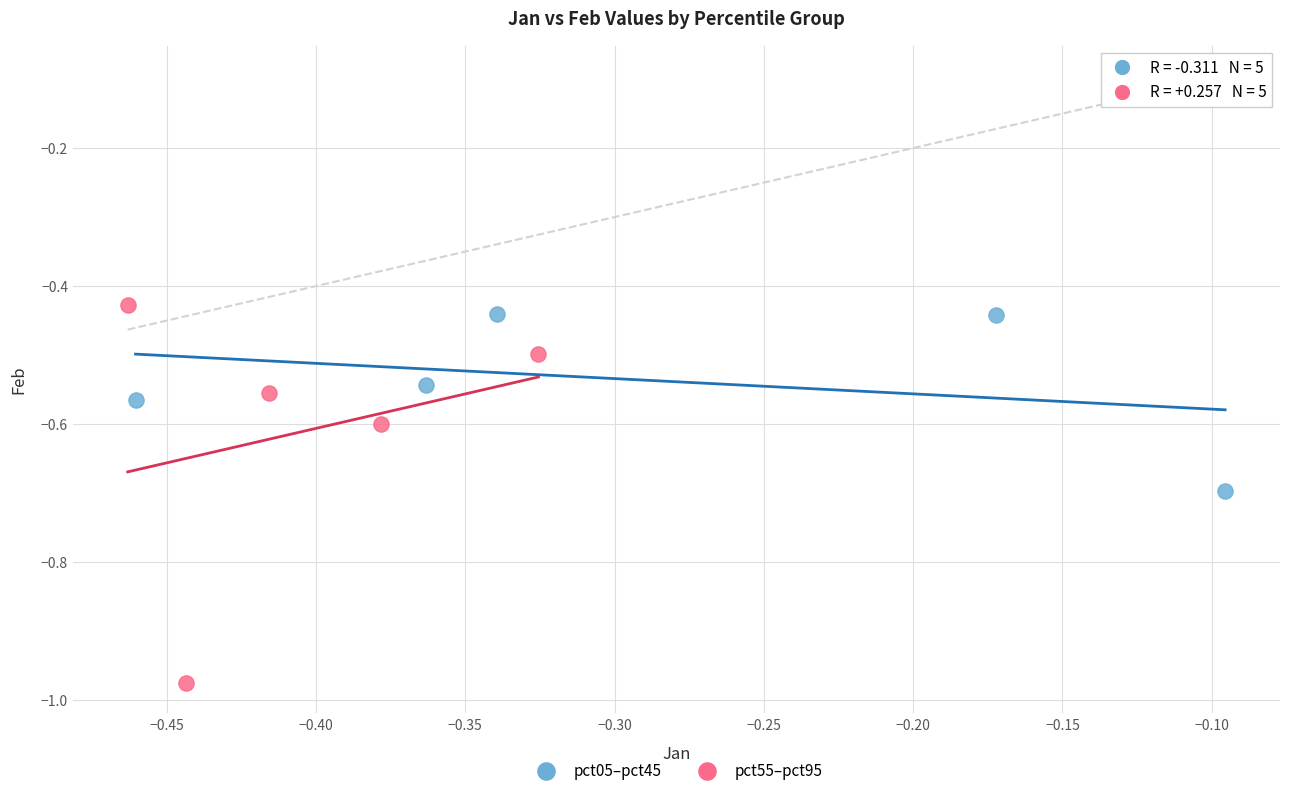

Which series reaches the minimum Y coordinate?

pct55–pct95